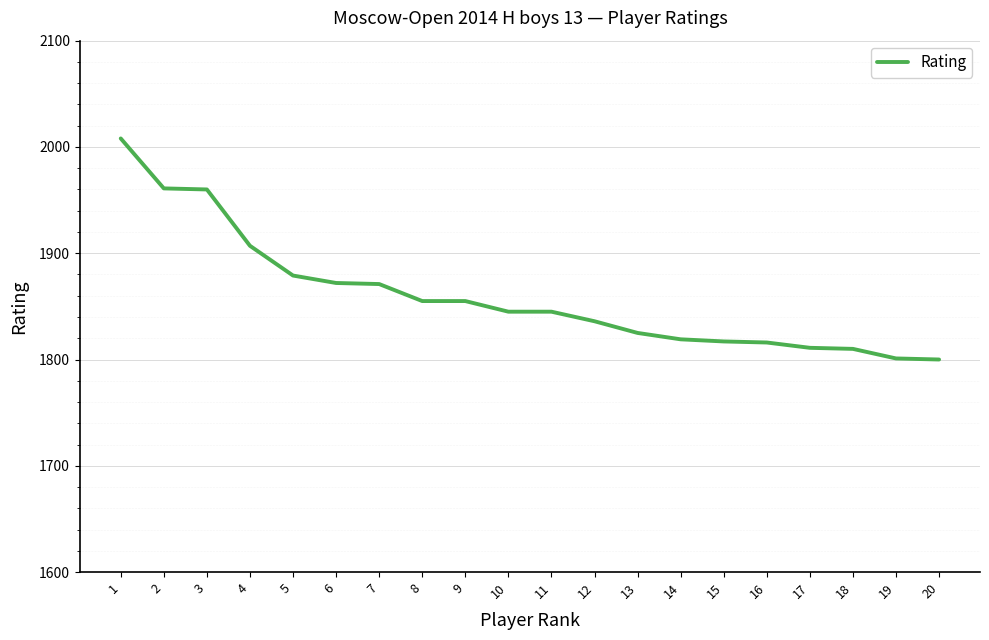

What is the minimum value shown in the chart?

1800